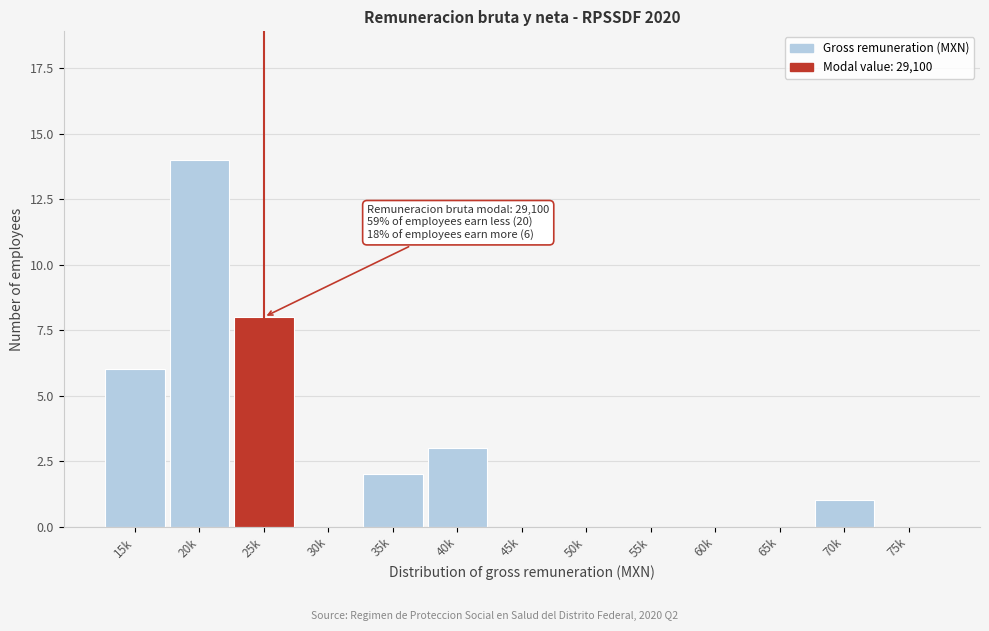

Reading right to left, list all the values displayed in this chart.

75k=0	70k=1	65k=0	60k=0	55k=0	50k=0	45k=0	40k=3	35k=2	30k=0	25k=8	20k=14	15k=6